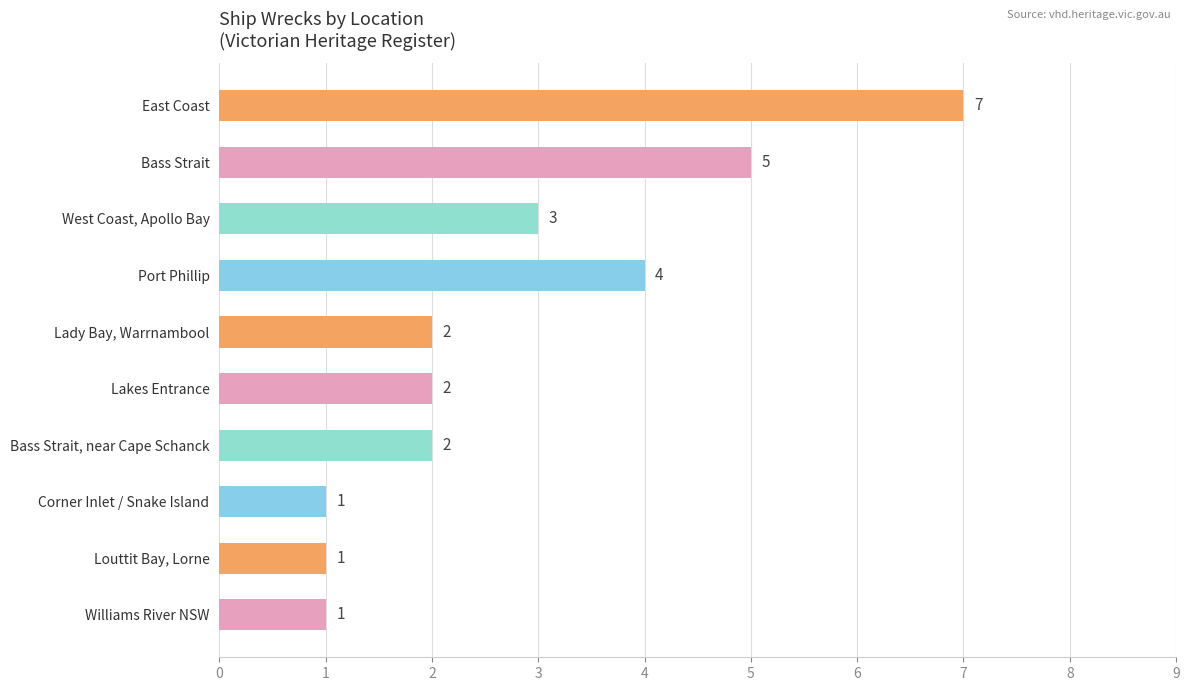

What is the sum of all values?

28